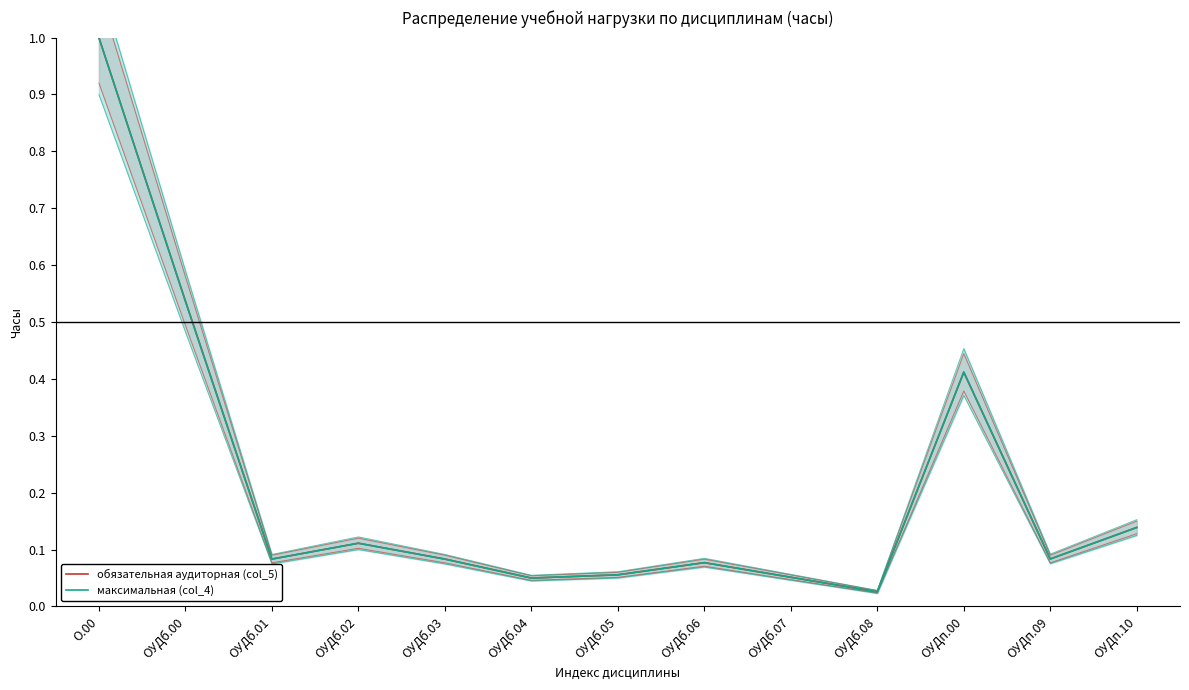

How many interior local peaks does the максимальная (col_4) series have?

3